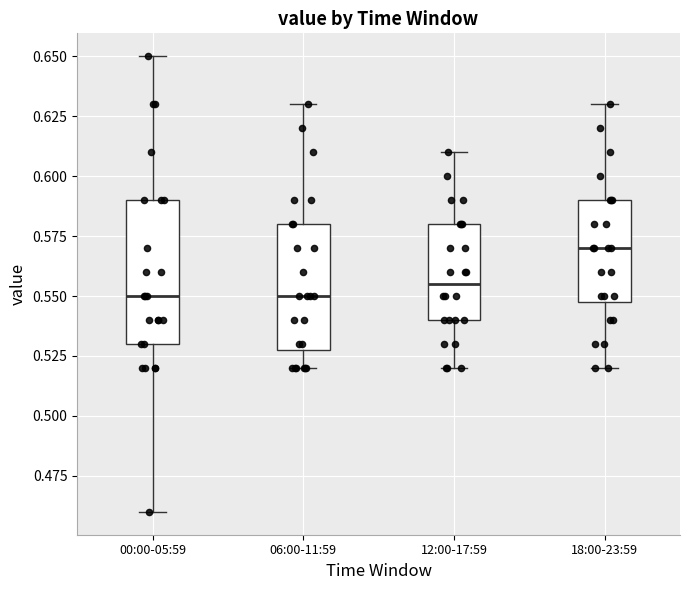

Where is the lower edge of the box for 00:00-05:59 on the y-axis? The values are not printed on the chart, so give them approximately, as read against the axis.

0.530